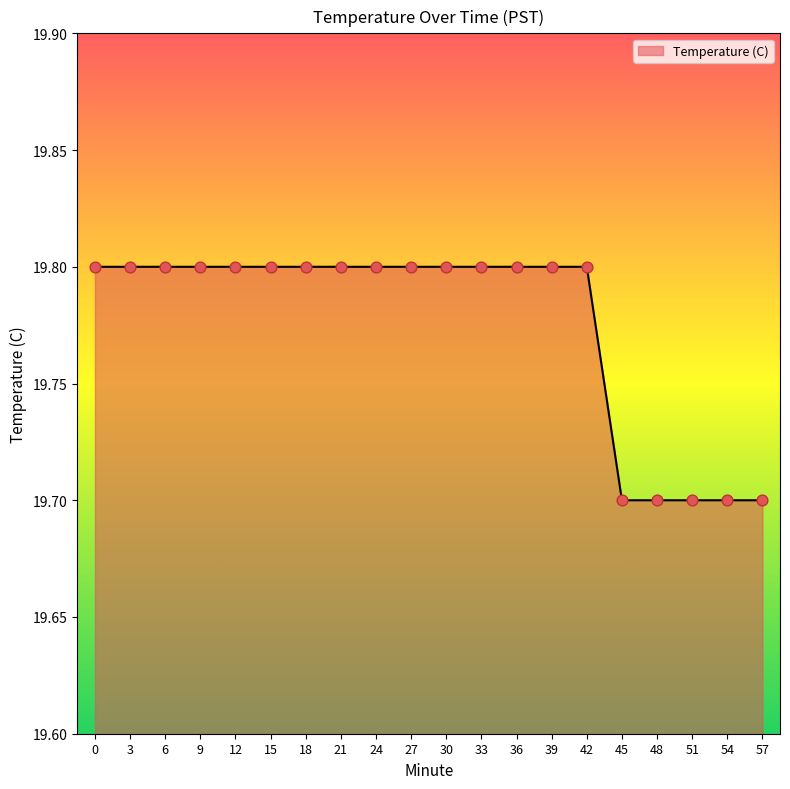

Between 27 and 51, which is larger?

27